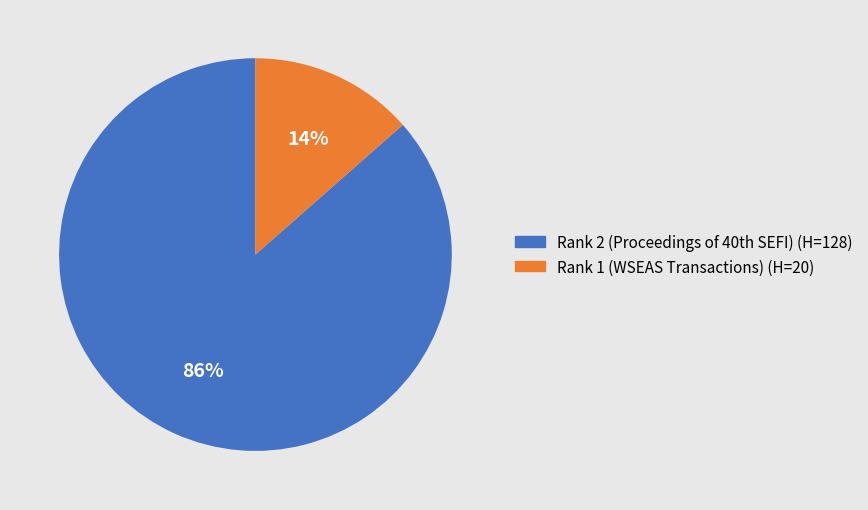

Is there any slice that represents more than half of the pie?

Yes